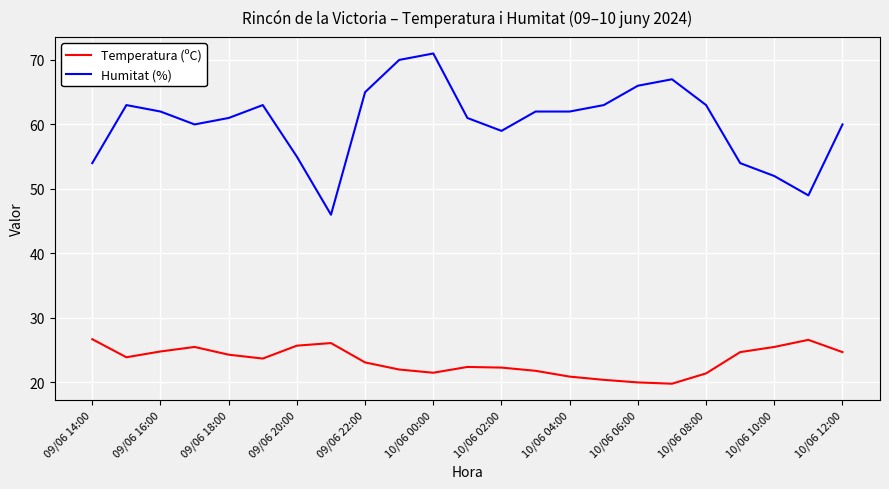

Rank the series by their maximum value, from lowest to highest.

Temperatura (ºC), Humitat (%)